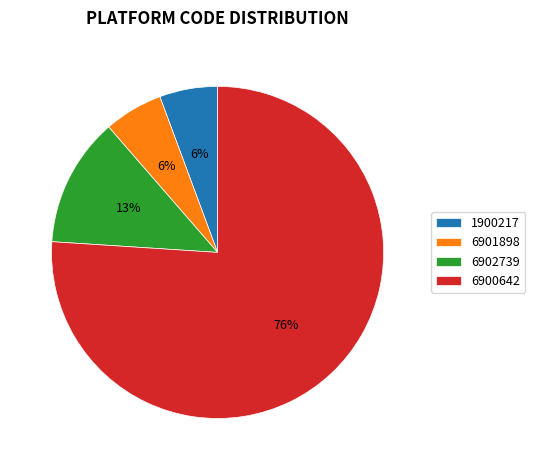

How many segments does this pie chart have?

4